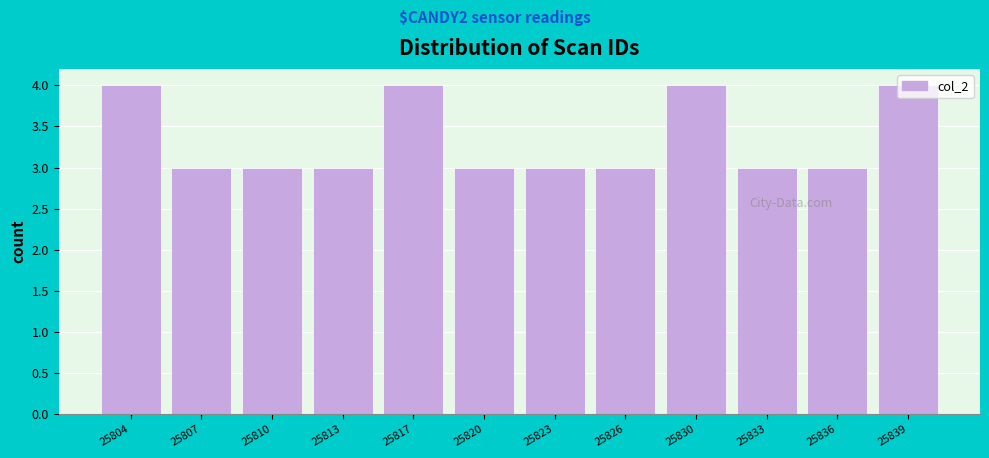

What is the maximum value shown in the chart?

4